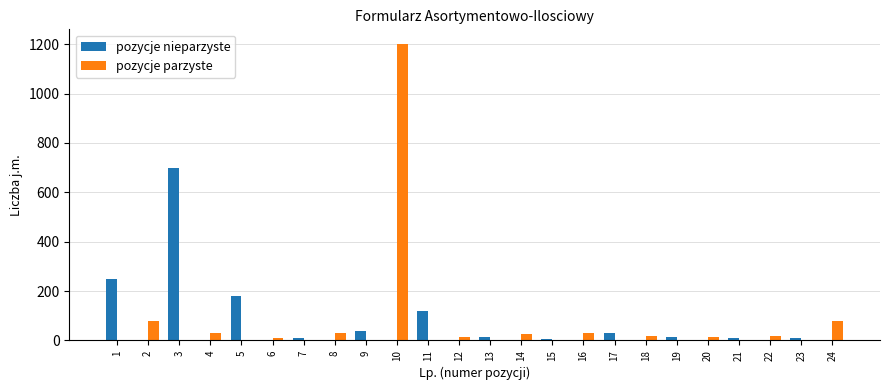

What are all the series names shown in the legend?

pozycje nieparzyste, pozycje parzyste